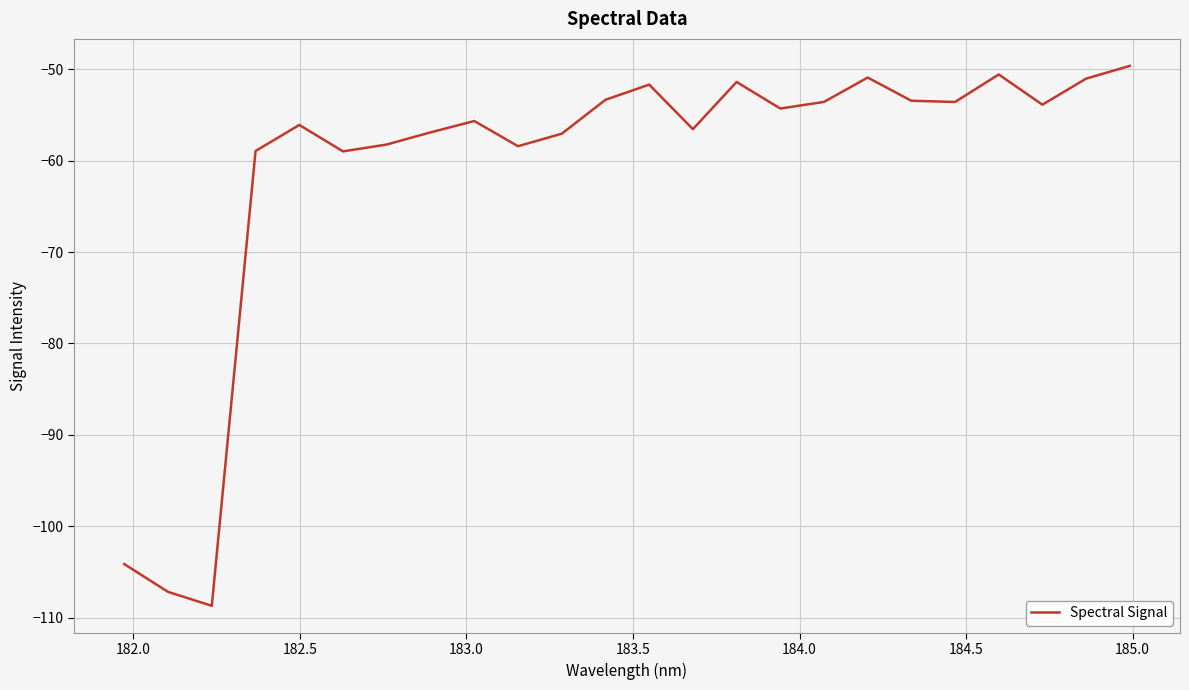

What is the greatest value displayed?

-49.6